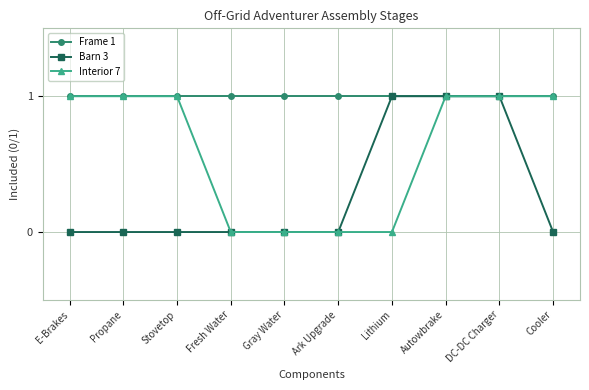

Reading left to right, extract all data points from this chart.

Frame 1: E-Brakes=1	Propane=1	Stovetop=1	Fresh Water=1	Gray Water=1	Ark Upgrade=1	Lithium=1	Autowbrake=1	DC-DC Charger=1	Cooler=1
Barn 3: E-Brakes=0	Propane=0	Stovetop=0	Fresh Water=0	Gray Water=0	Ark Upgrade=0	Lithium=1	Autowbrake=1	DC-DC Charger=1	Cooler=0
Interior 7: E-Brakes=1	Propane=1	Stovetop=1	Fresh Water=0	Gray Water=0	Ark Upgrade=0	Lithium=0	Autowbrake=1	DC-DC Charger=1	Cooler=1